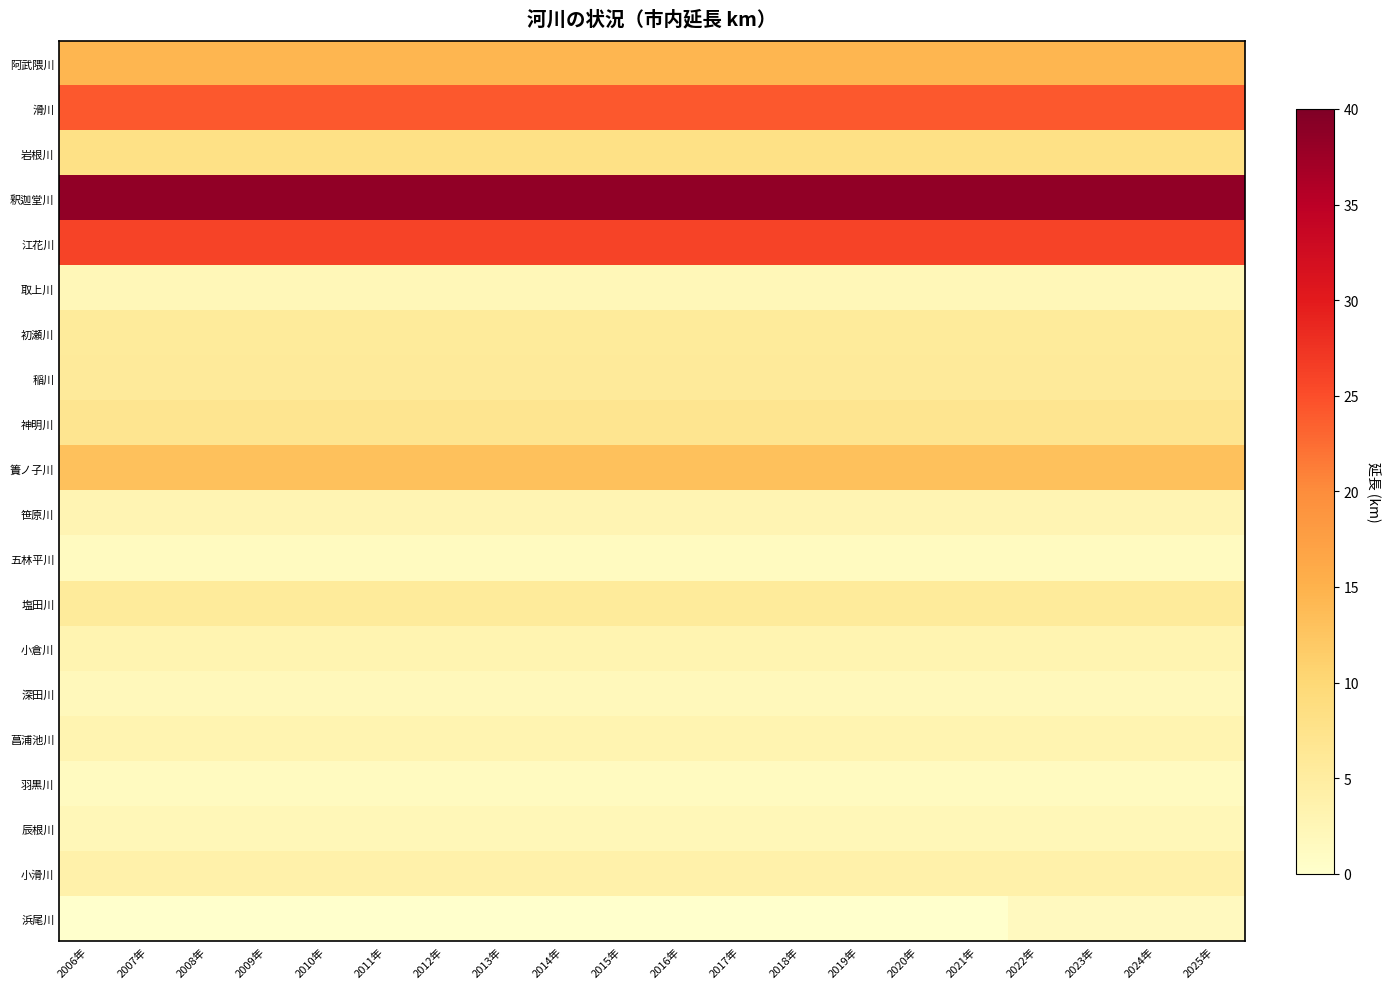

Between 2014年 and 2009年, which is larger?

2014年